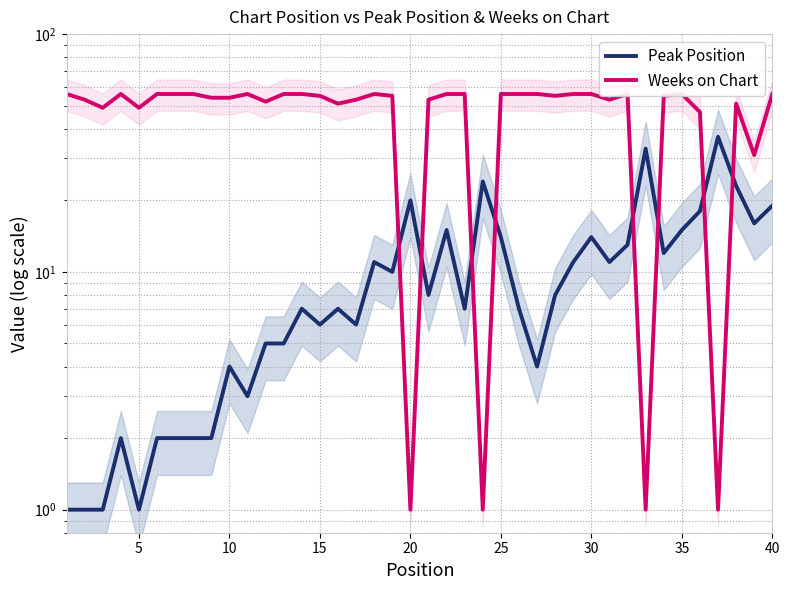

In Peak Position, how many points are lower than both neighbors (excluding endpoints)?

11